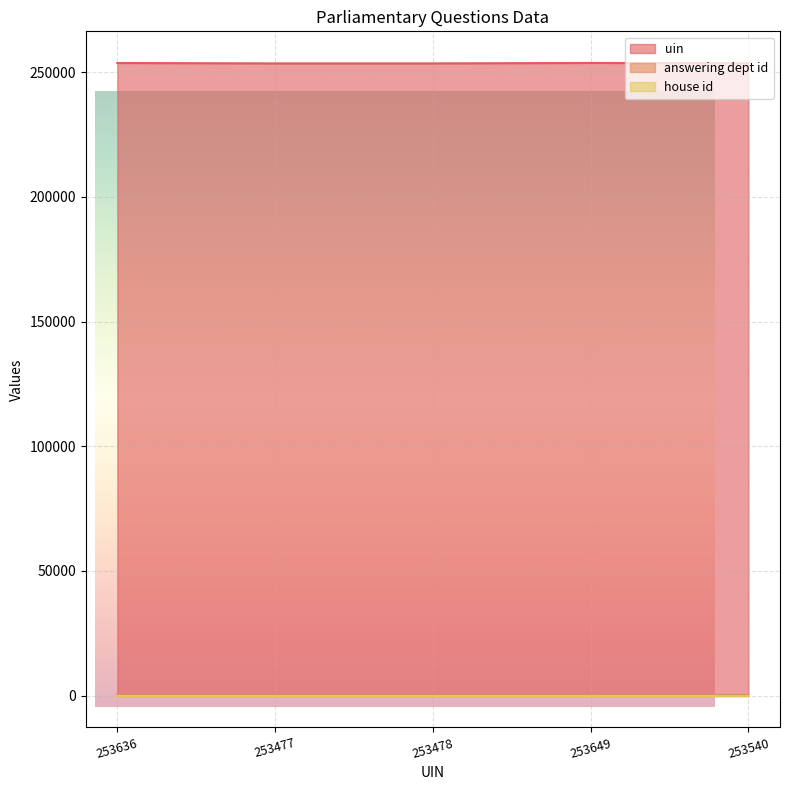

True or false: uin and house id intersect in this chart.

False